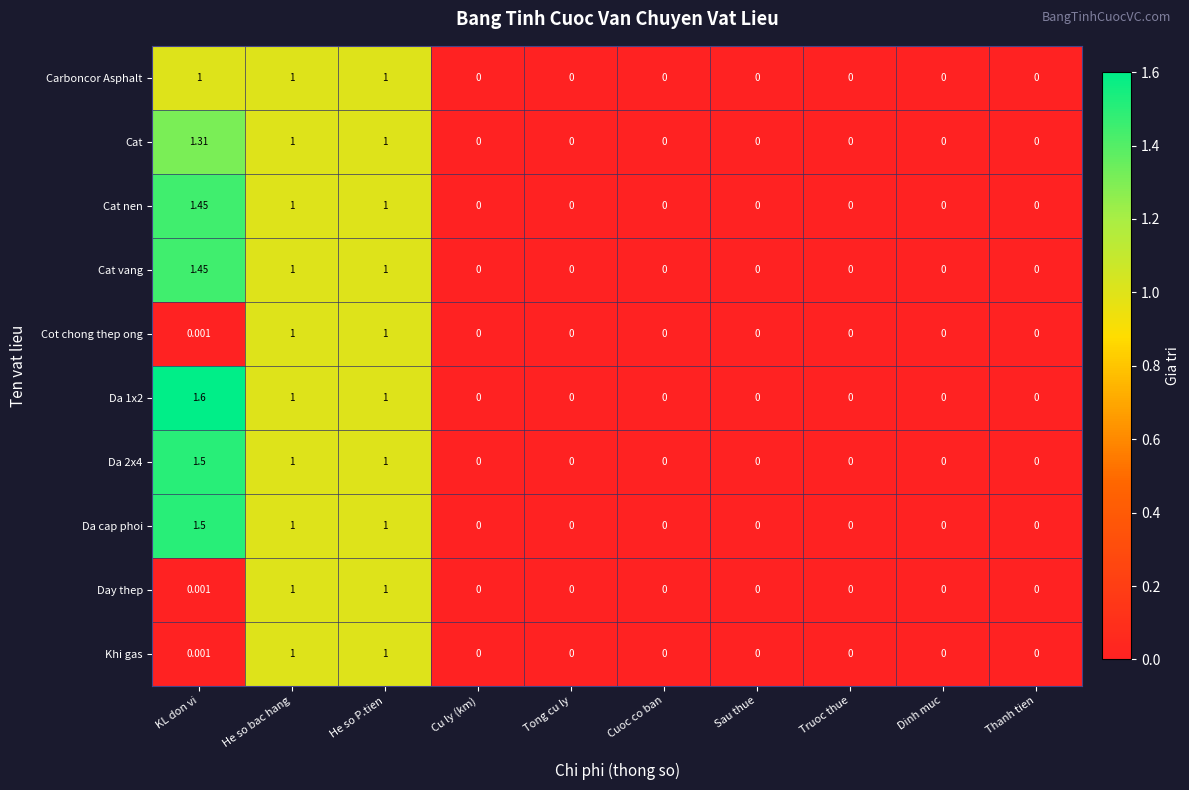

Which label corresponds to the largest value in the chart?

KL don vi